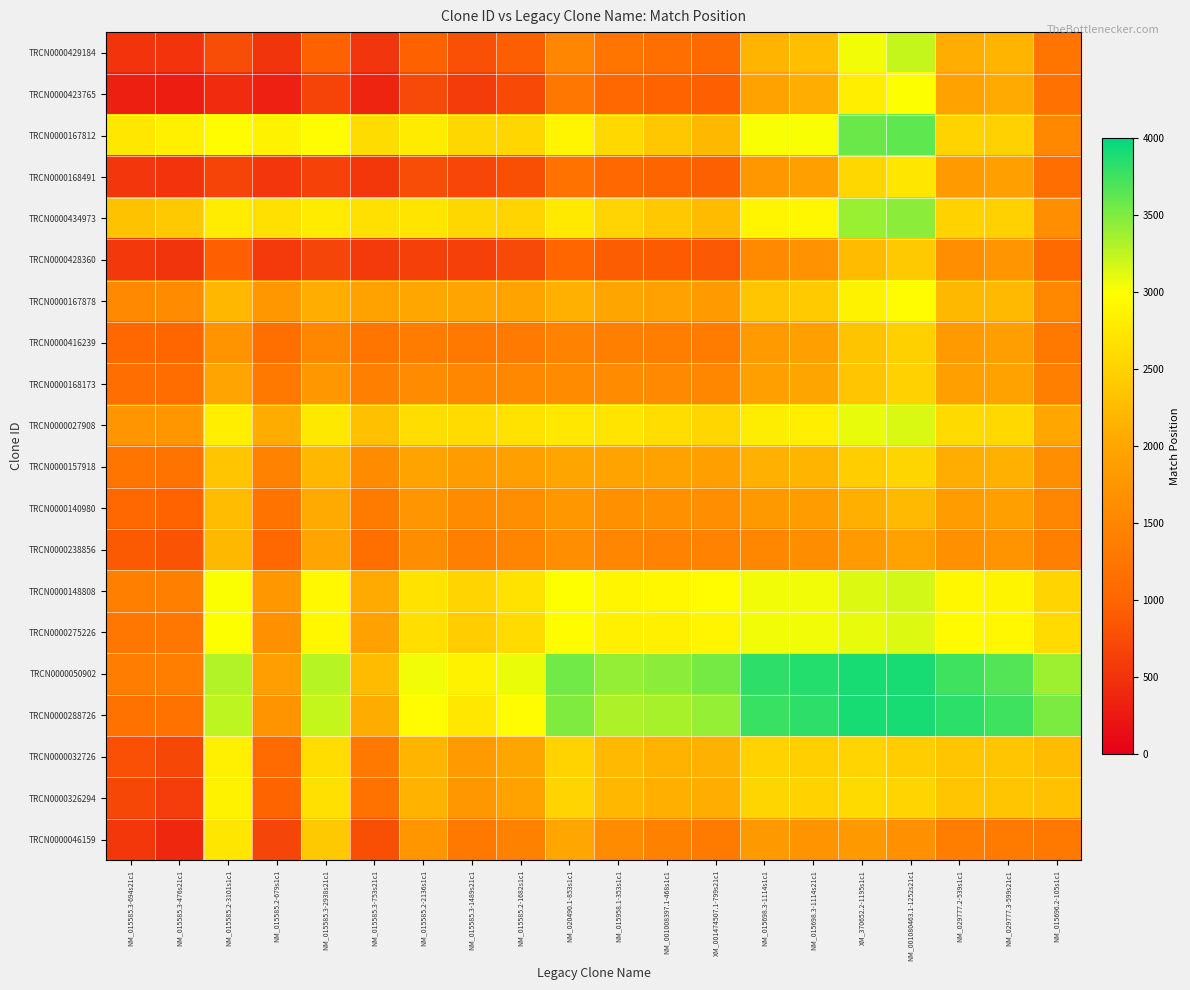

At which category is the sum across all series the highest?

NM_001080463.1-1252s21c1